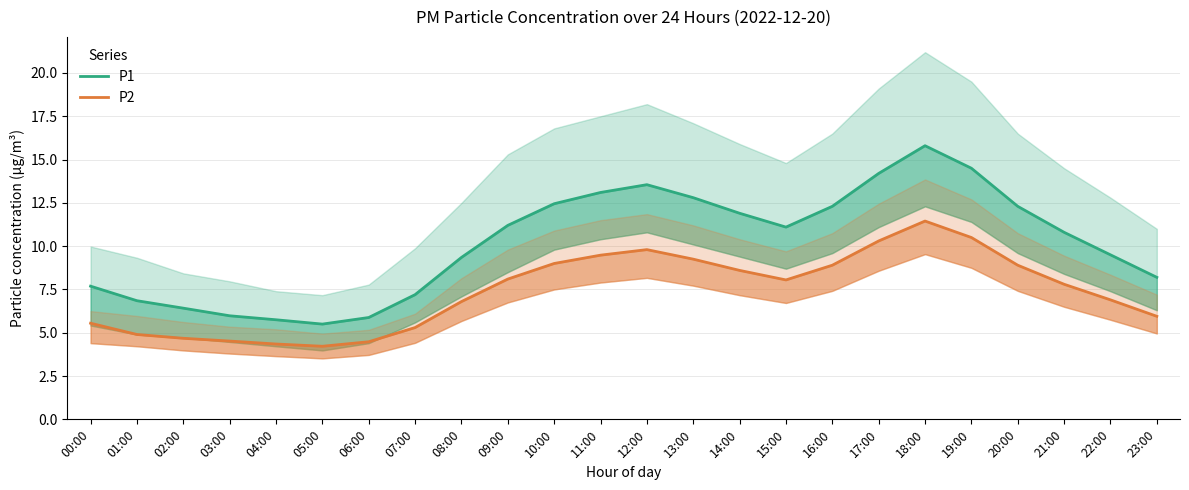

What is the difference between the highest and lowest values at 23:00?

2.2